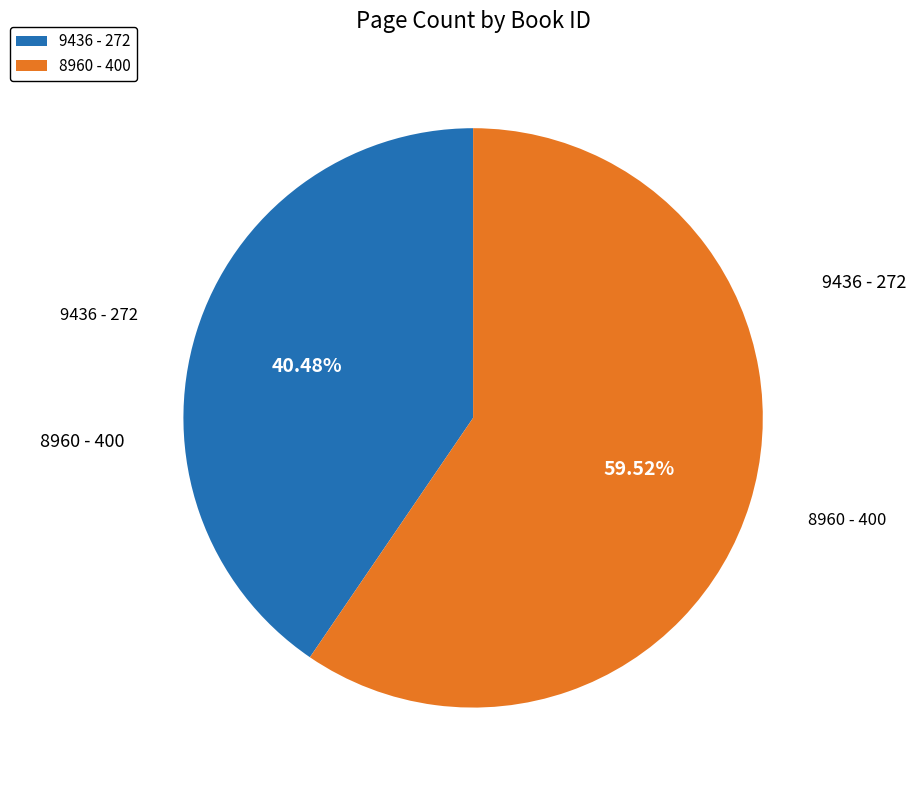

What is the ratio of the value at 9436 to the value at 8960?

0.7